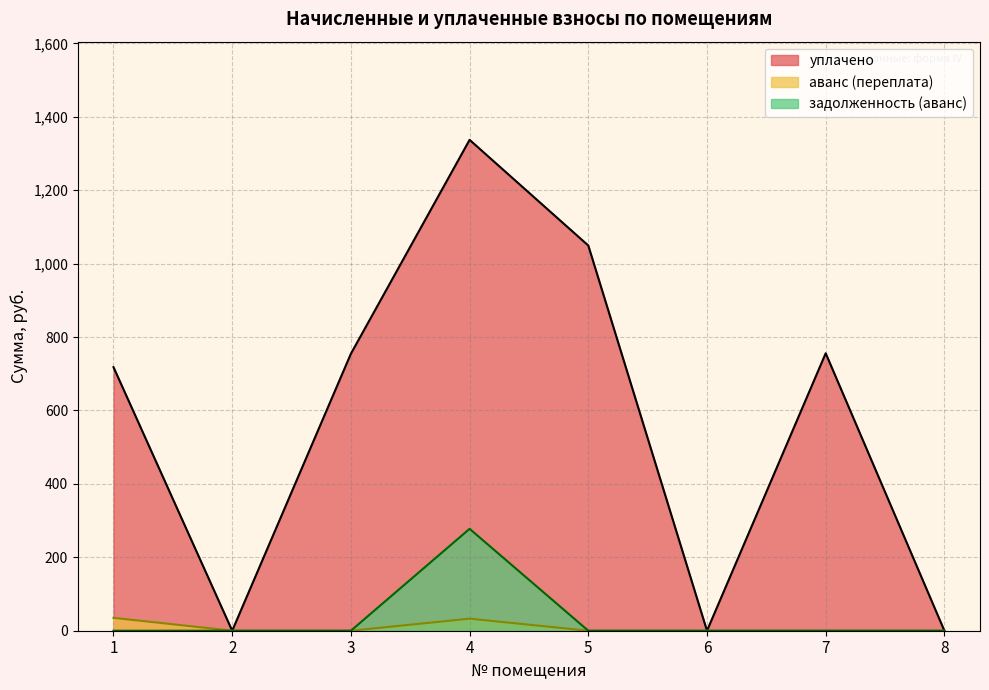

The value of аванс (переплата) at 4 is 32.8. True or false?

True